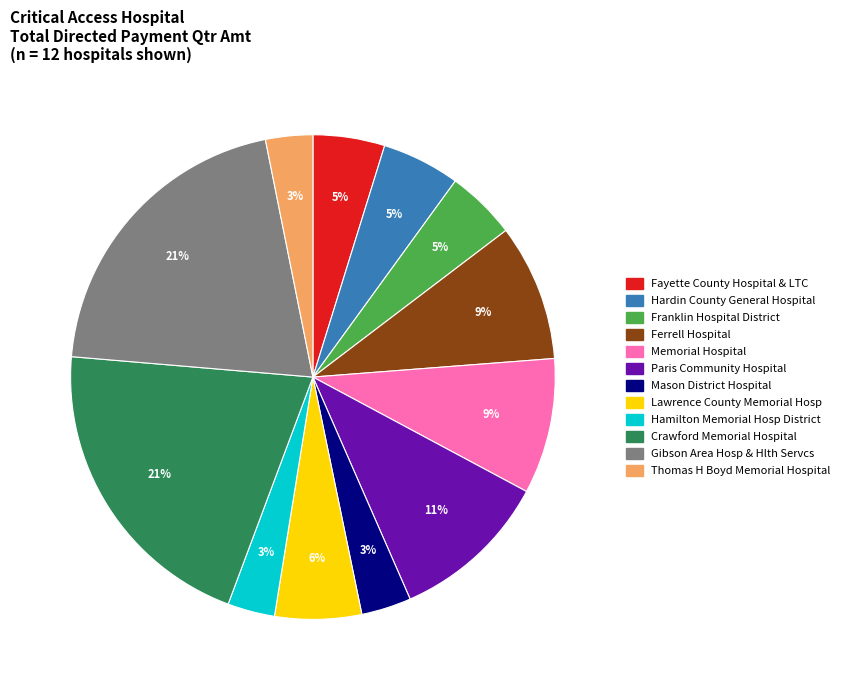

What percentage is the Franklin Hospital District slice, to the nearest percent?

5%